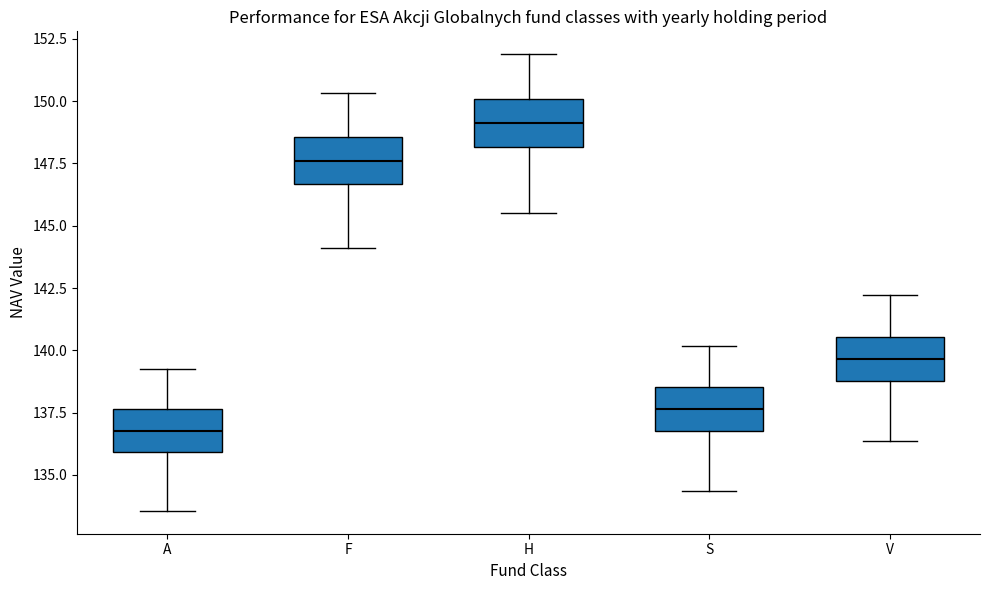

Which box's median line is the highest?

H